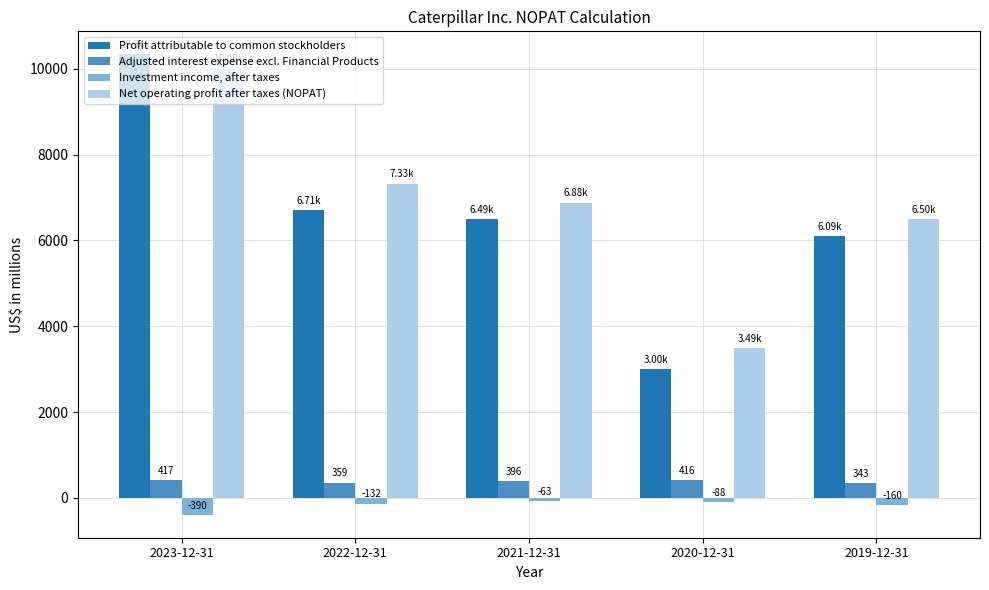

Reading left to right, what are all the values shown in this chart?

Profit attributable to common stockholders: 10335	6705	6489	2998	6093
Adjusted interest expense excl. Financial Products: 417	359	396	416	343
Investment income, after taxes: -390	-132	-63	-88	-160
Net operating profit after taxes (NOPAT): 10003	7326	6883	3489	6495